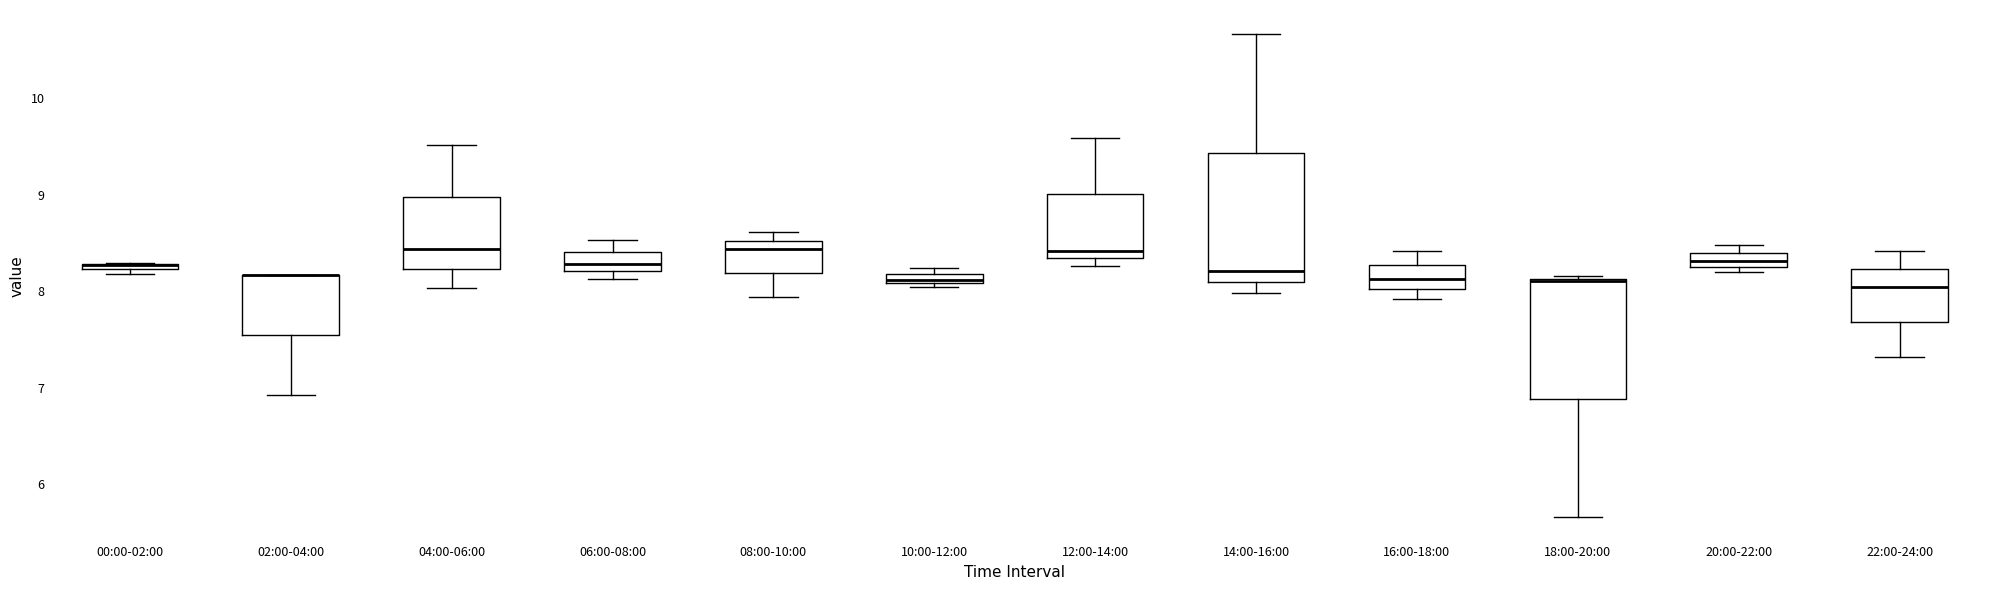

Where does the upper whisker of the box for 12:00-14:00 end on the y-axis? The values are not printed on the chart, so give them approximately, as read against the axis.

9.6